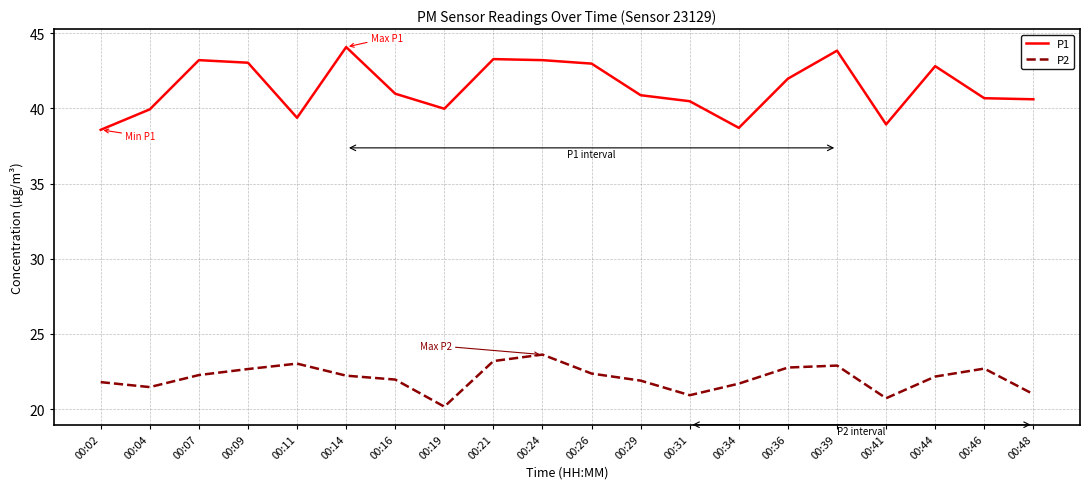

Which series has the largest total across all categories?

P1